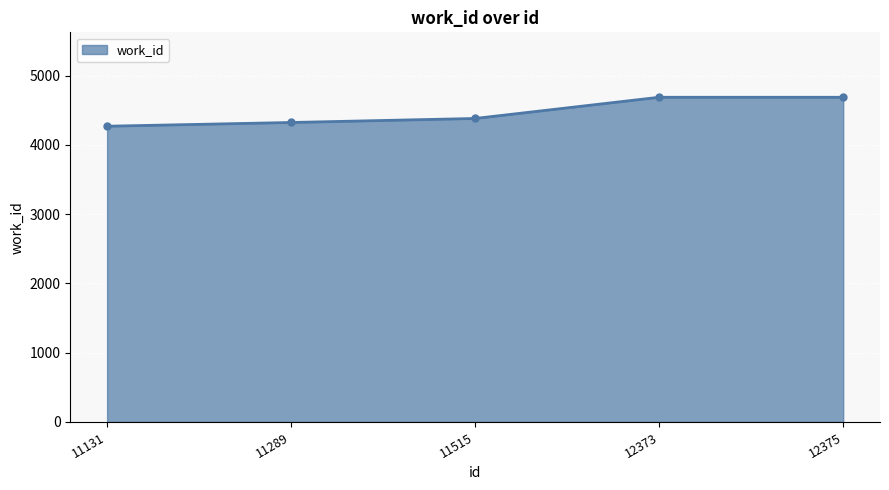

What is the difference between the second highest and minimum values?

418